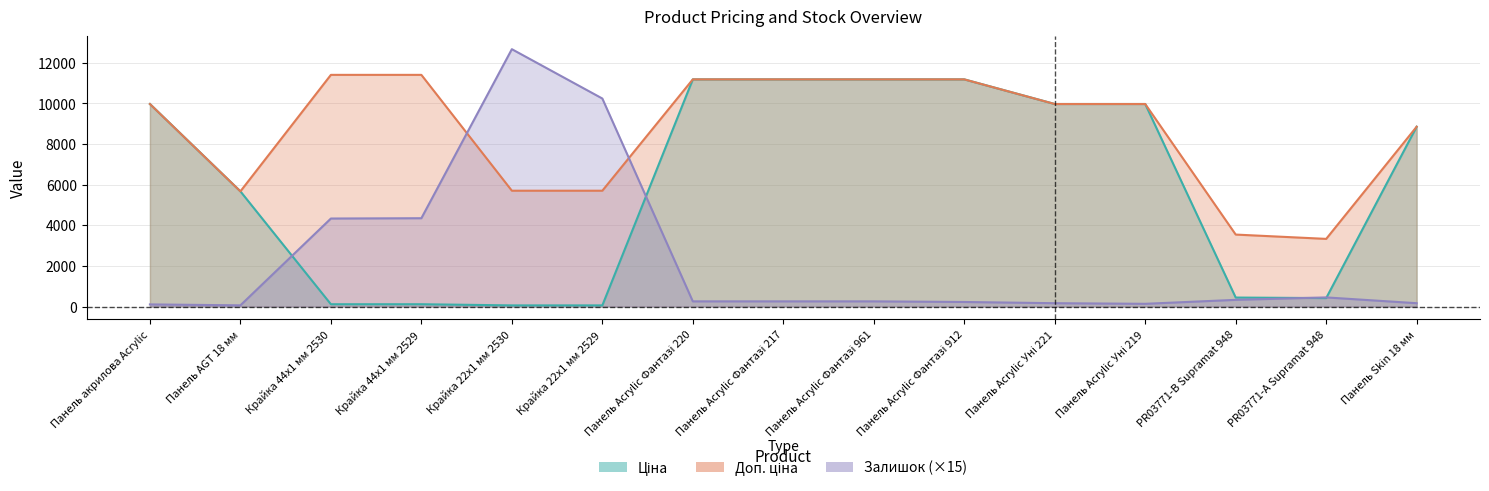

How many intersections are there between Ціна and Залишок?

4